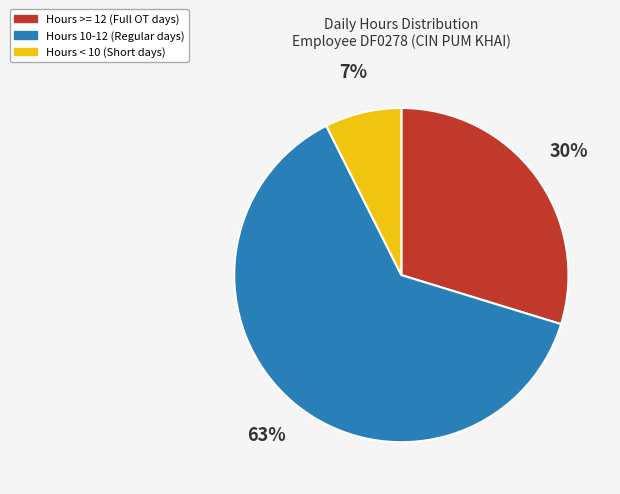

To the nearest percent, what is the combined percentage of Hours < 10 (Short days) and Hours >= 12 (Full OT days)?

37%